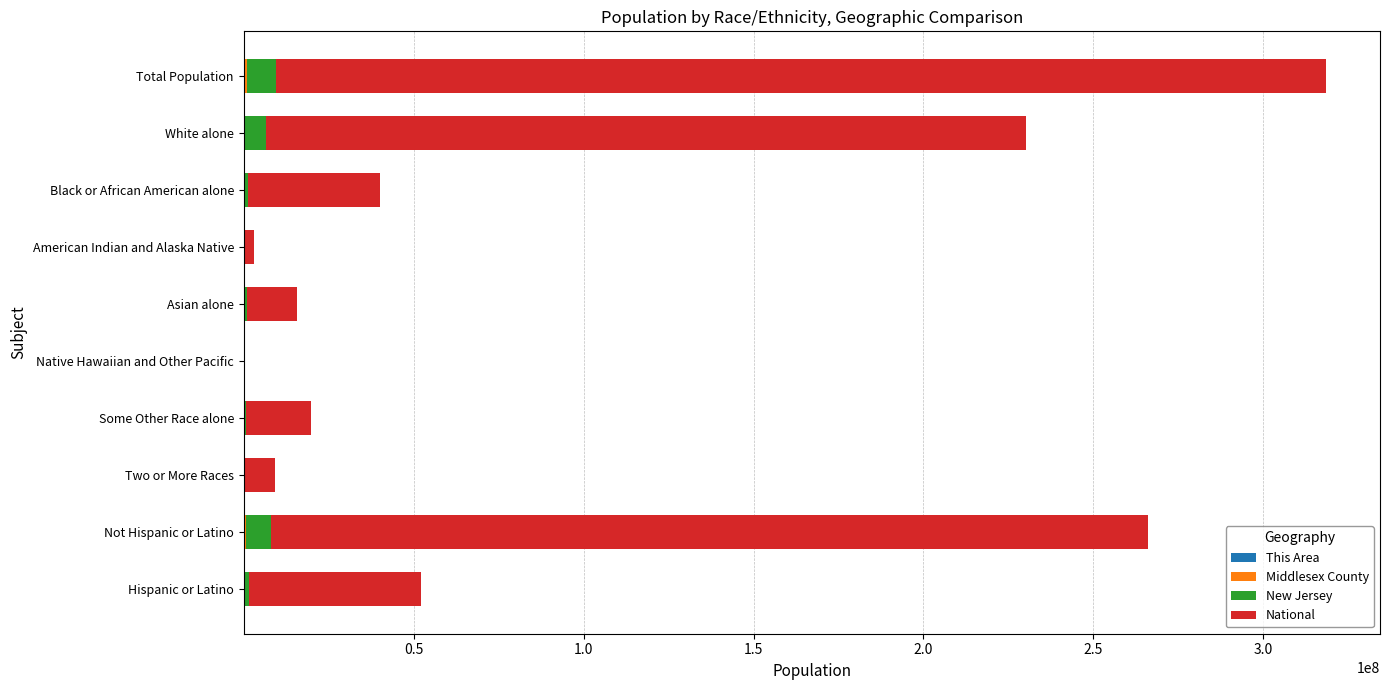

At which category is the sum across all series the highest?

Total Population